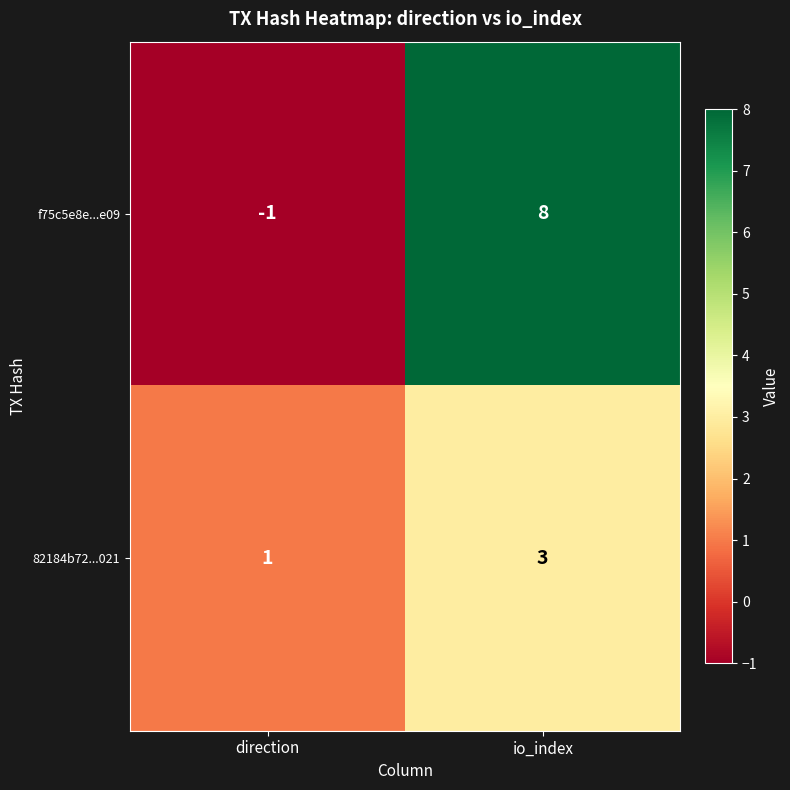

What is the smallest value displayed?

-1